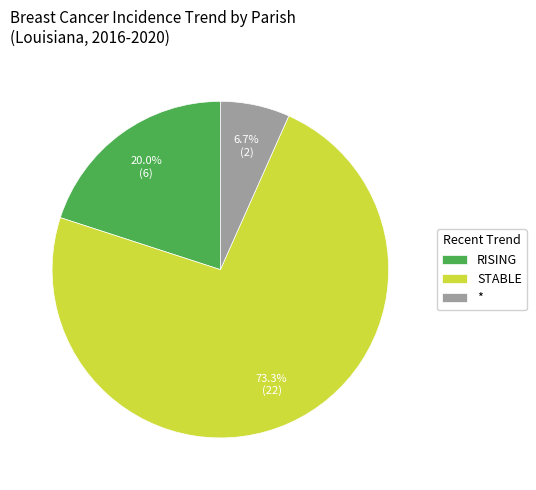

Which category has the smallest portion of the pie?

*